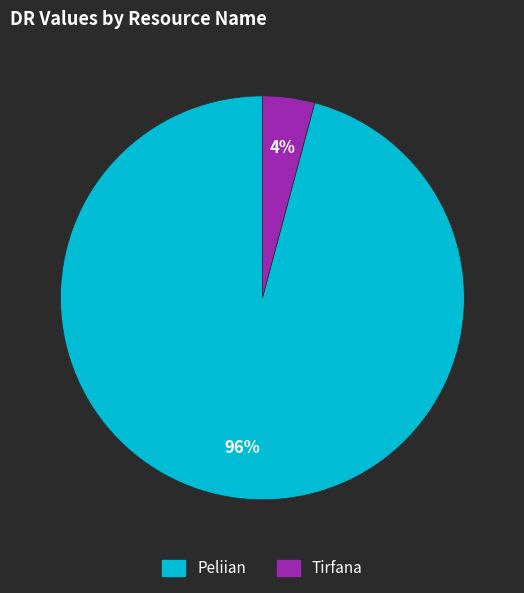

Which slice is the smallest?

Tirfana